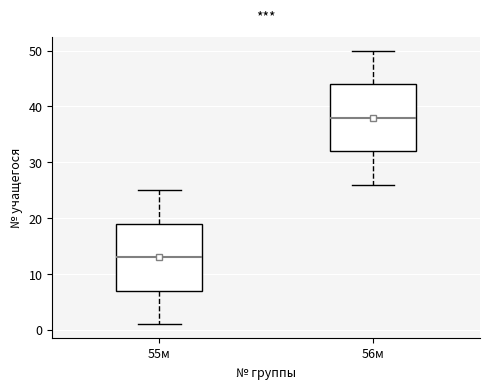

Where is the lower edge of the box for 55м on the y-axis? The values are not printed on the chart, so give them approximately, as read against the axis.

7